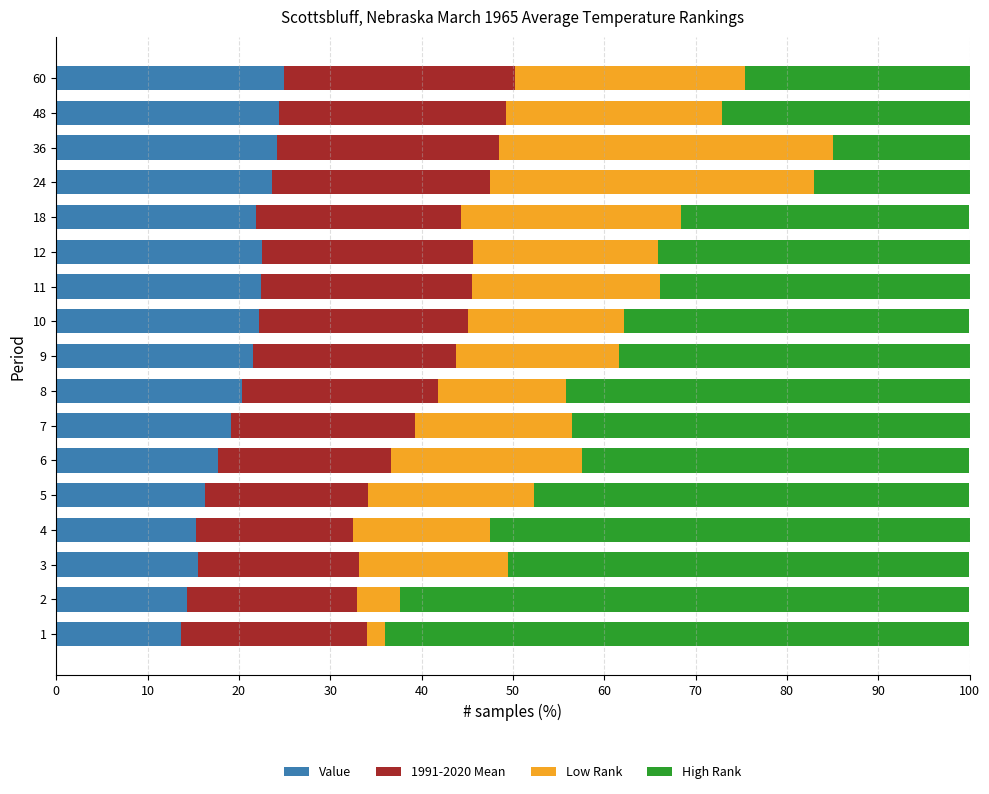

Is it true that Value equals 22.5 at 11?

True